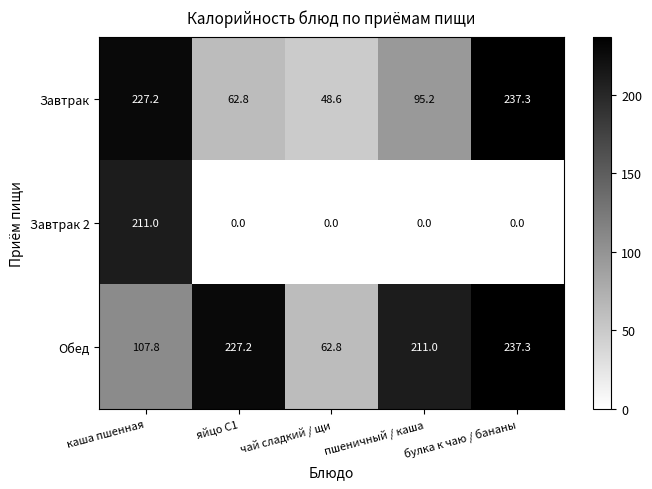

At how many categories does at least one series exceed 111?

4